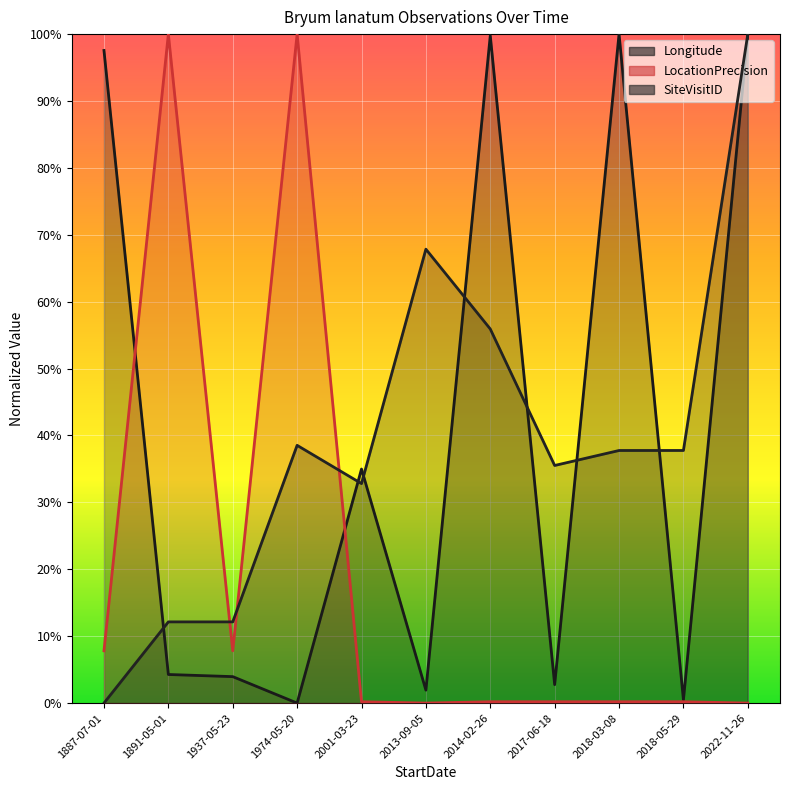

How many points are lower than both their immediate neighbors (excluding endpoints)?

4